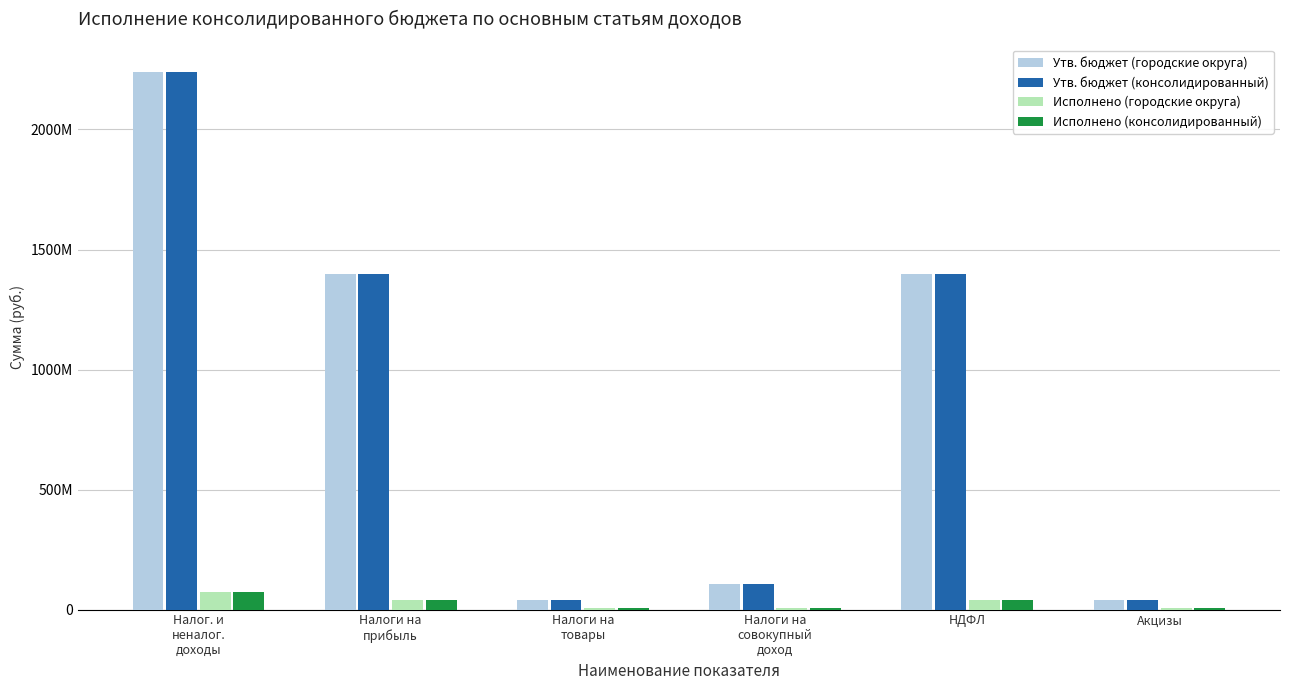

Are the bars horizontal?

No